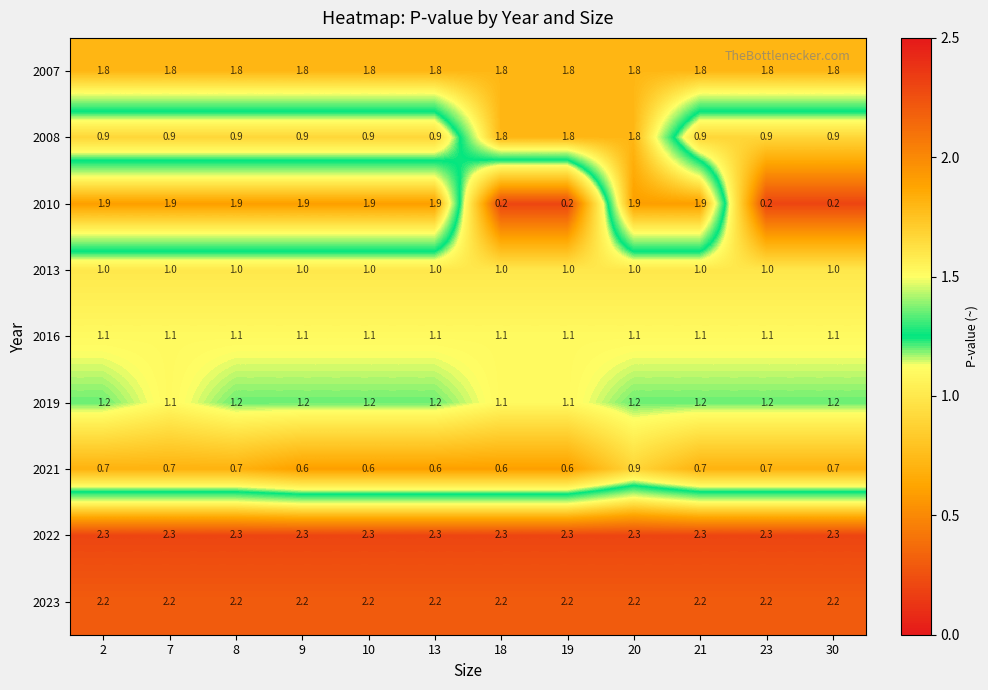

What is the difference between the highest and lowest values at 9?

1.7